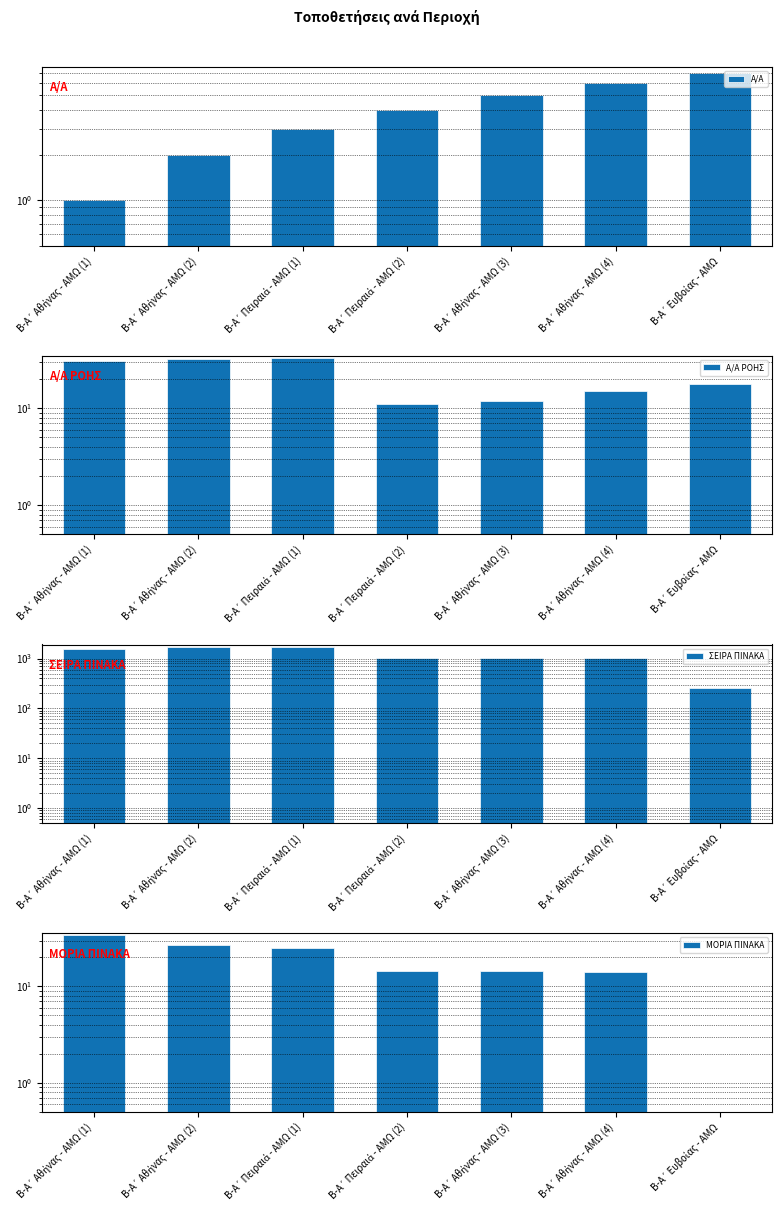

Are the bars horizontal?

No